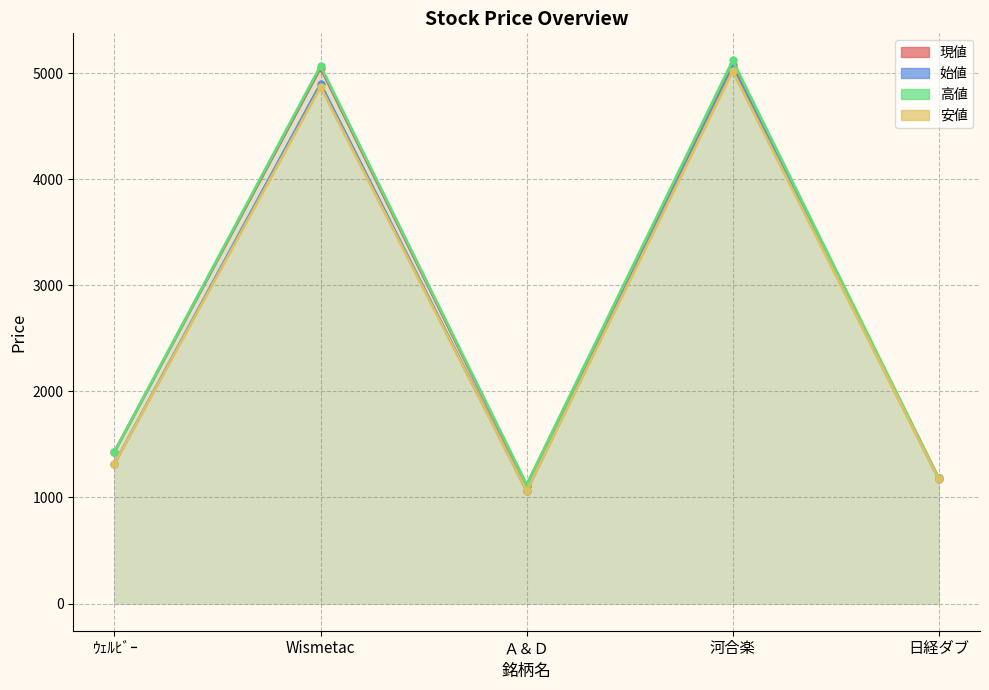

What is the difference between the highest and lowest values at 河合楽?

100